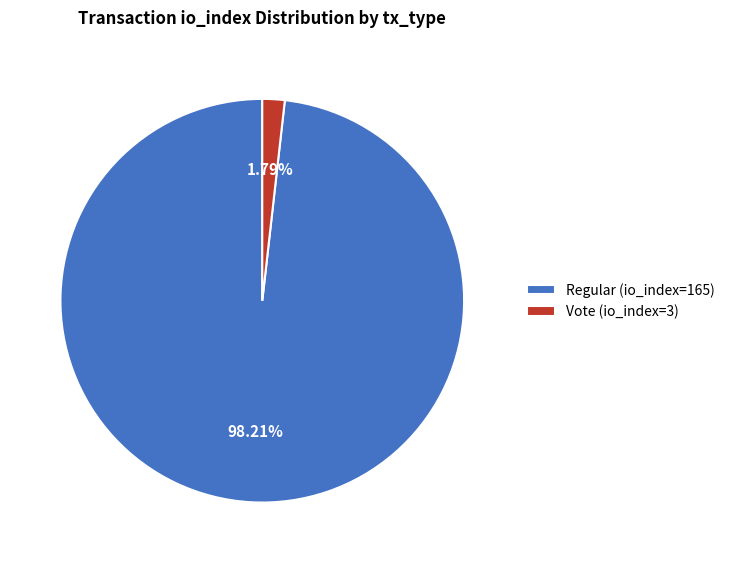

Do Regular (io_index=165) and Vote (io_index=3) together represent more than half of the pie?

Yes